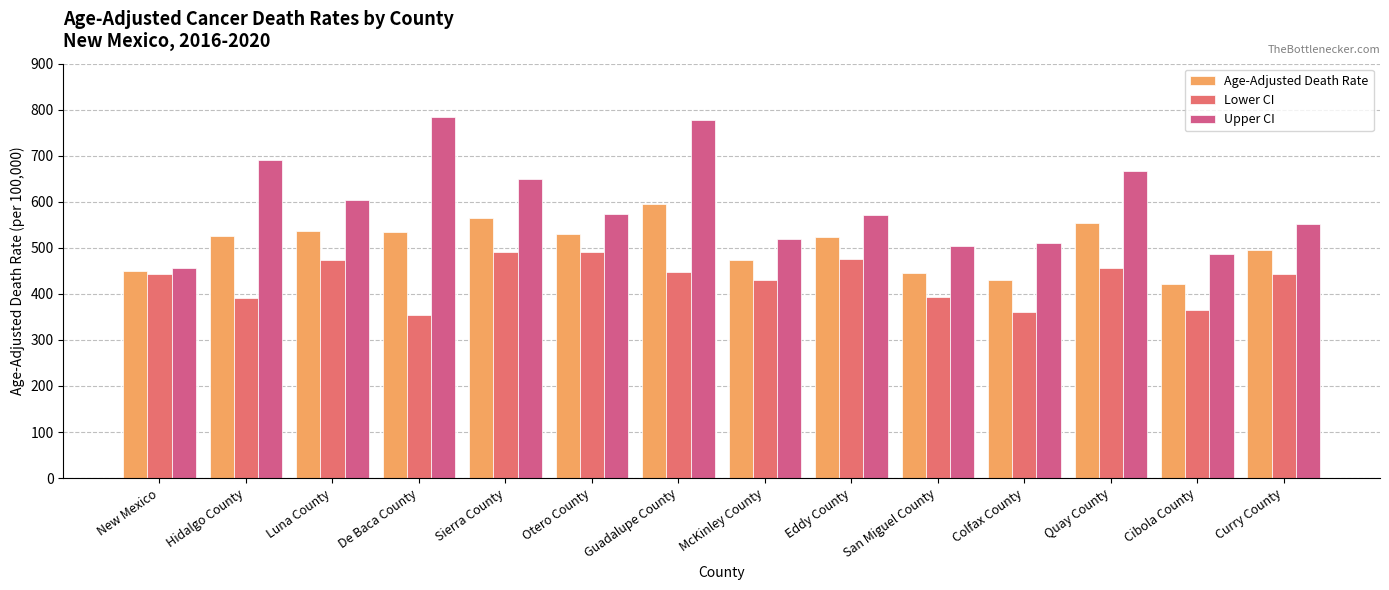

Read the Upper CI value at San Miguel County.

503.4